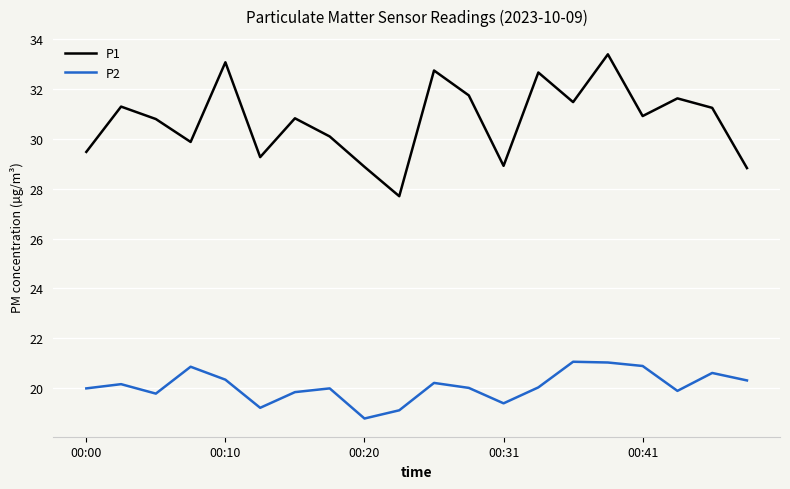

Which series has the largest total across all categories?

P1